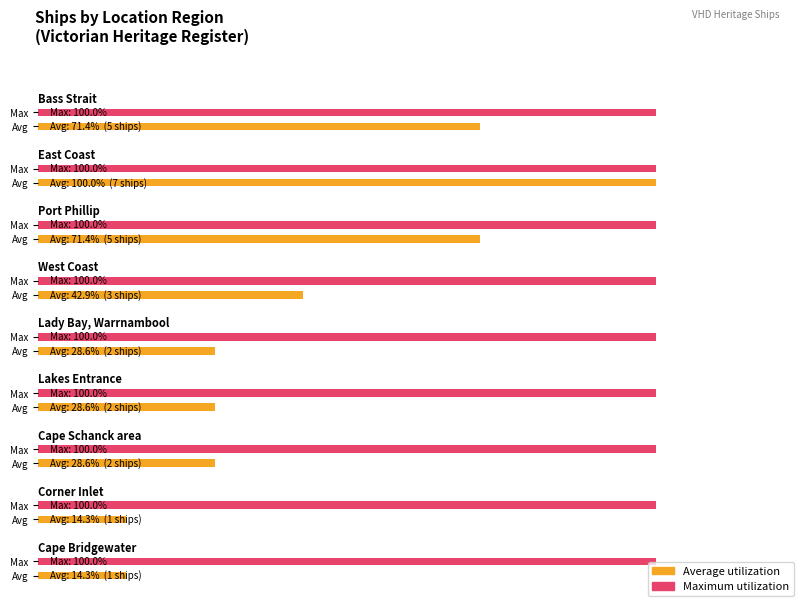

What is the sum of the values at Lakes Entrance and Lady Bay, Warrnambool?

4